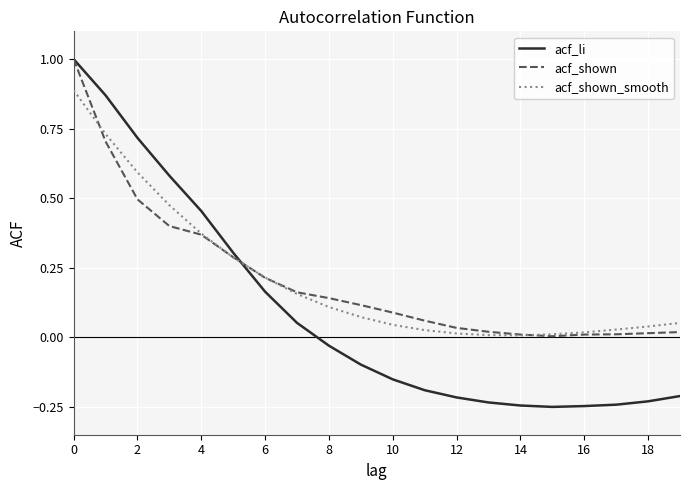

What are all the series names shown in the legend?

acf_li, acf_shown, acf_shown_smooth